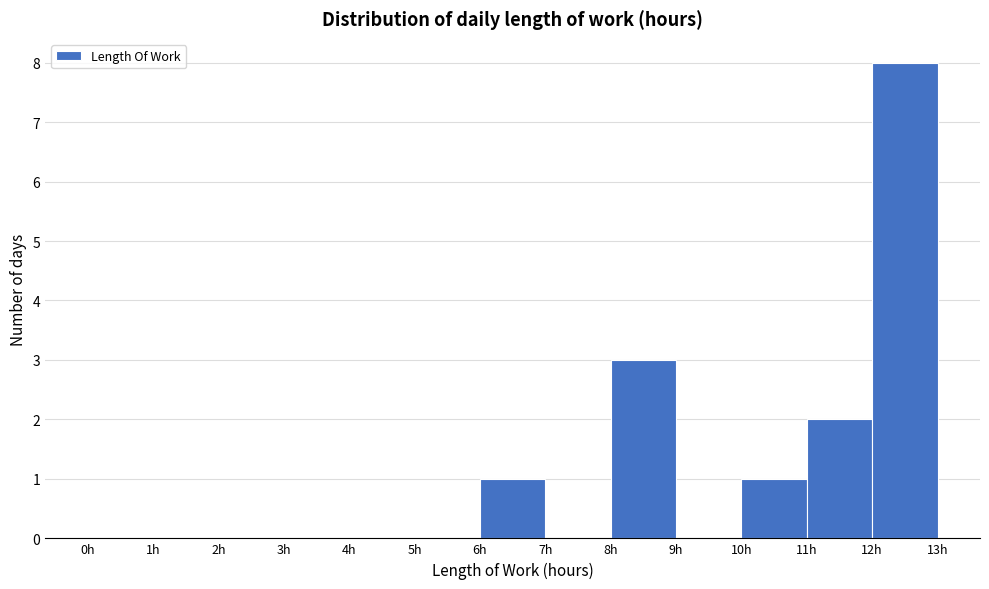

Reading left to right, transcribe this chart: for each bar, give the range it covers on the x-axis and its height. The values are not printed on the chart, so give them approximately, as read against the axis.

0 to 1: 0
1 to 2: 0
2 to 3: 0
3 to 4: 0
4 to 5: 0
5 to 6: 0
6 to 7: 1
7 to 8: 0
8 to 9: 3
9 to 10: 0
10 to 11: 1
11 to 12: 2
12 to 13: 8